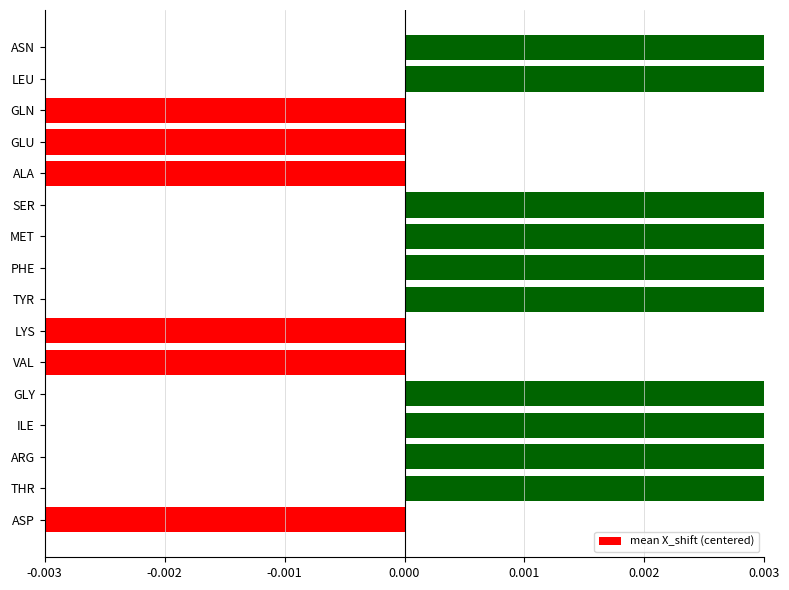

How many bars are there in total?

16